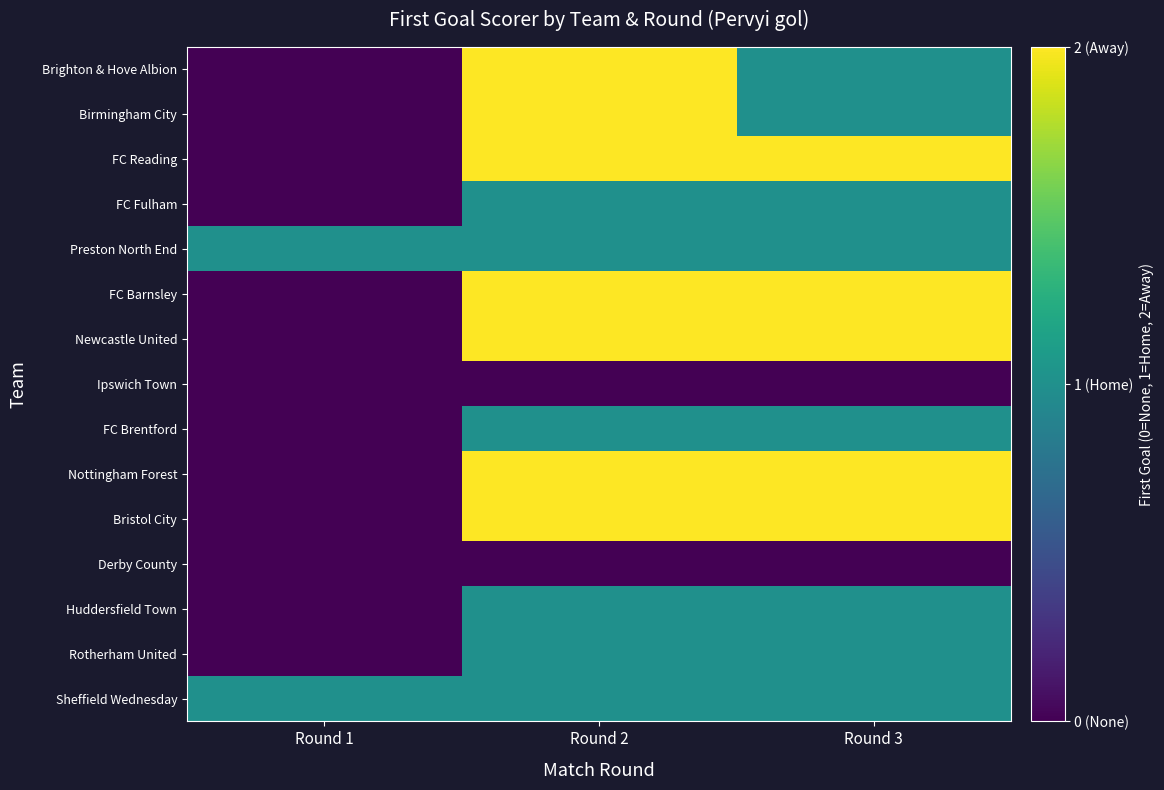

At how many categories does at least one series exceed 1?

2